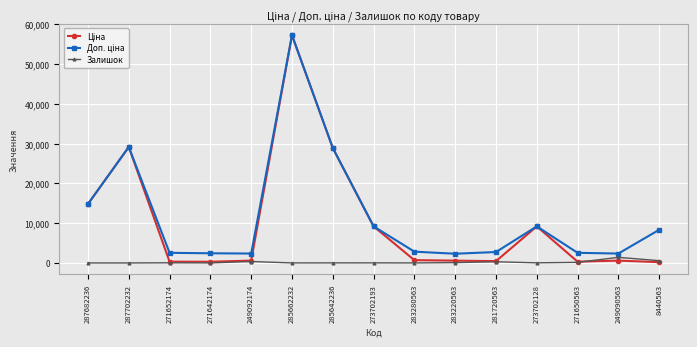

What is the difference between the highest and lowest values at 249090563?

1774.9